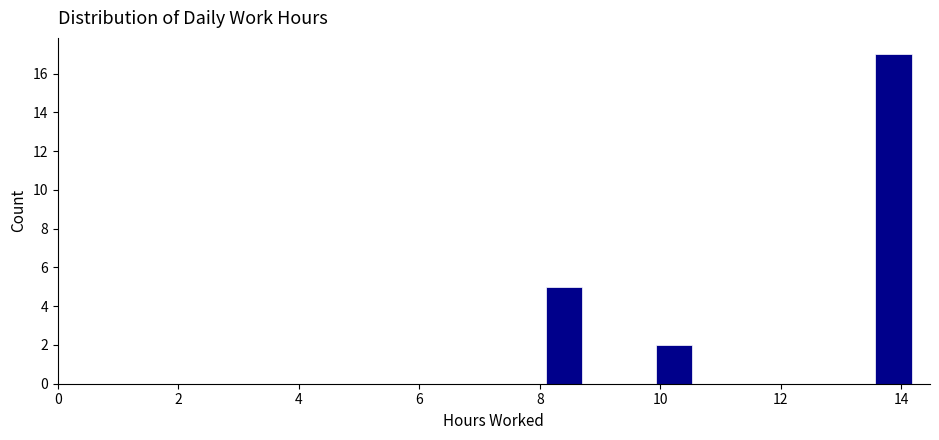

Read against the x-axis, roughly where is the centre of the tallest bar?

13.8